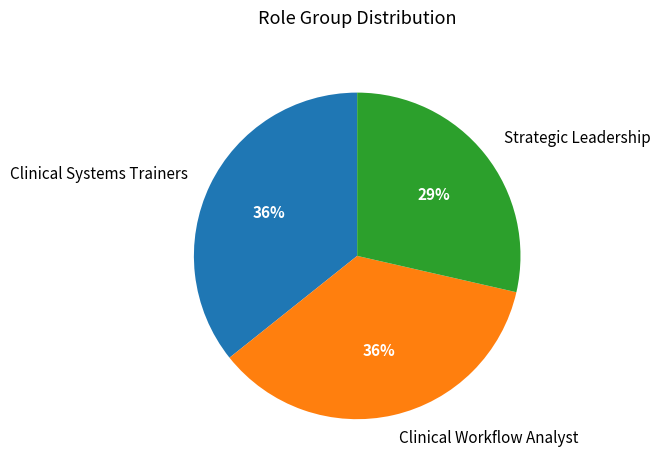

True or false: Strategic Leadership accounts for 29% of the total.

True